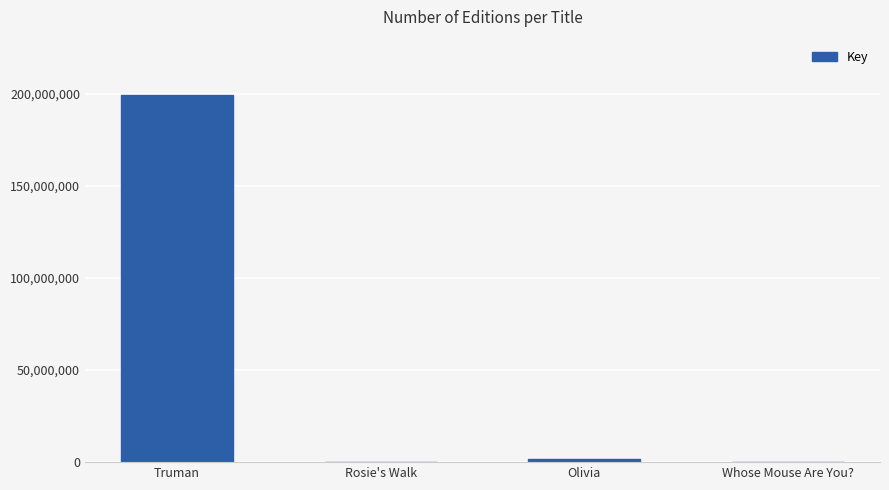

What value does the data have at Rosie's Walk, to the nearest 50?

6250